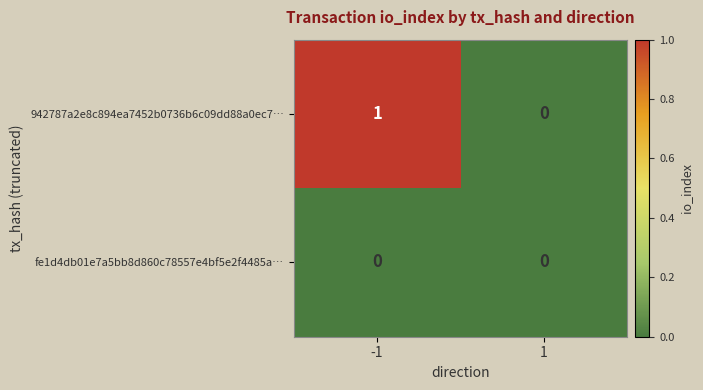

Which series has the largest total across all categories?

942787a2e8c894ea7452b0736b6c09dd88a0ec7…